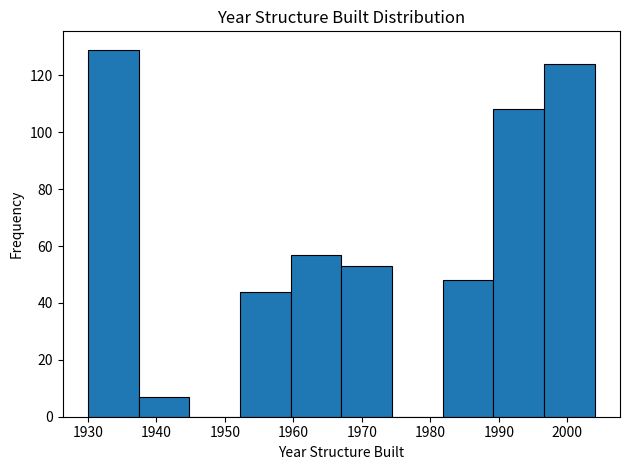

Over which range of the x-axis is the bar tallest?

1930.0 to 1937.4